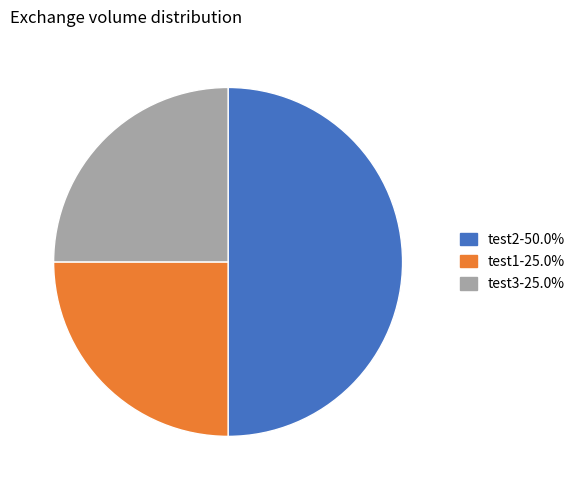

Do test3 and test2 together represent more than half of the pie?

Yes